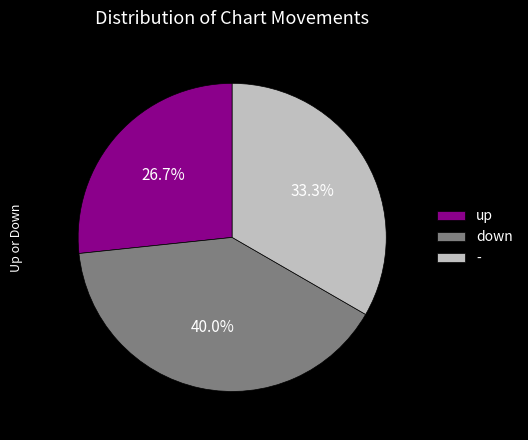

To the nearest percent, what is the combined percentage of - and up?

60%